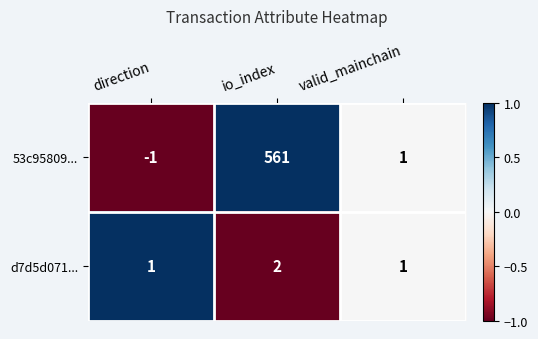

Reading left to right, what are all the values shown in this chart?

53c95809...: -1	561	1
d7d5d071...: 1	2	1